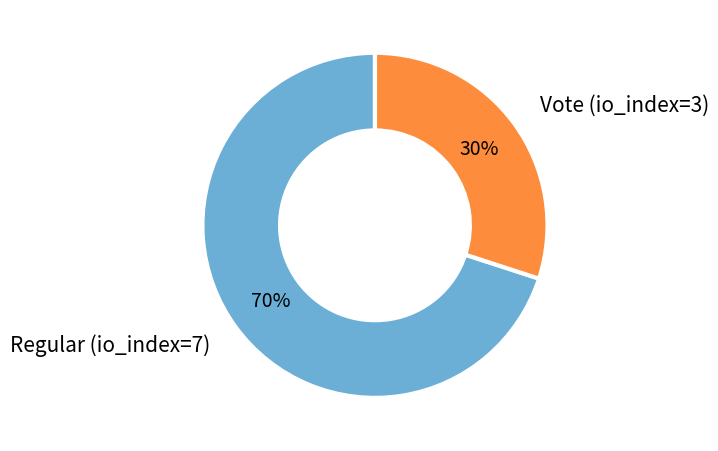

Do Regular (io_index=7) and Vote (io_index=3) together represent more than half of the pie?

Yes